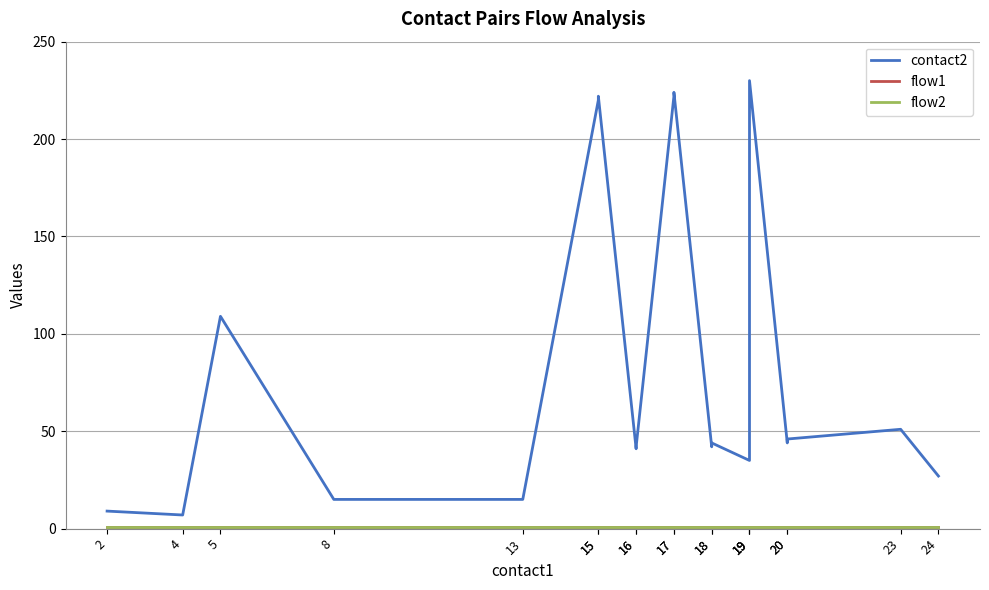

At which label does contact2 first exceed 44?

5